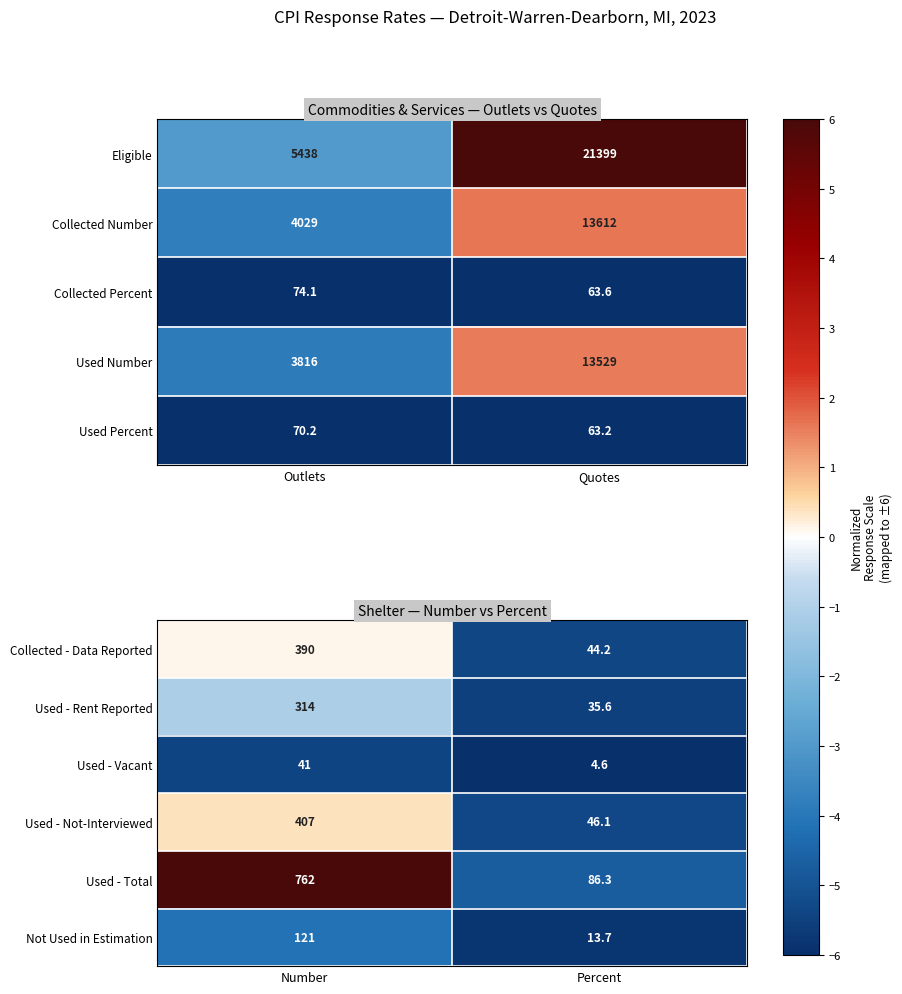

The Used - Not-Interviewed series shows -7.7 at Percent. True or false?

False